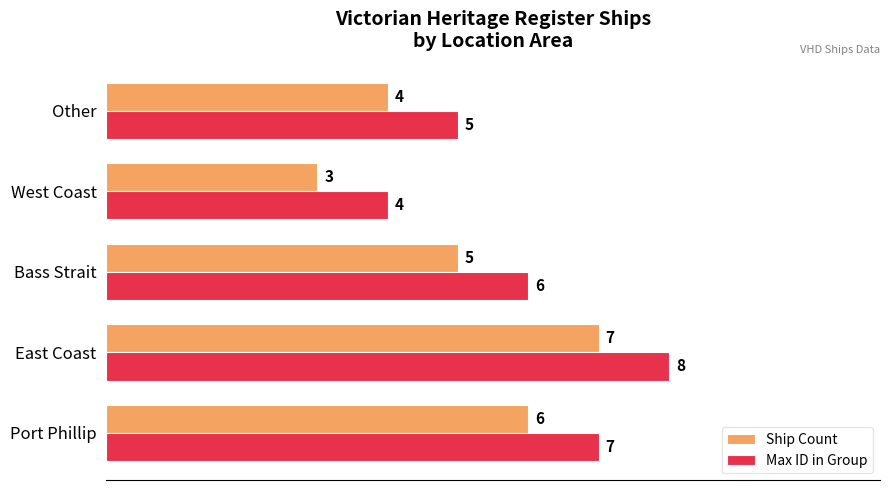

What is the difference between the maximum and minimum values in the Ship Count series?

4